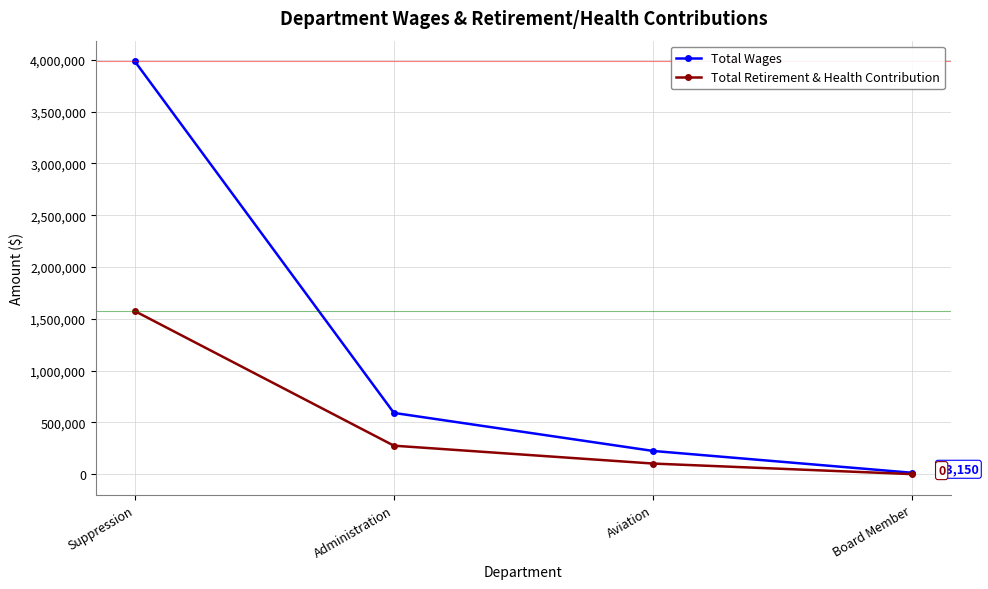

Reading right to left, what are all the values shown in this chart?

Total Wages: 13150	223980	591002	3985060
Total Retirement & Health Contribution: 0	102128	274670	1574095